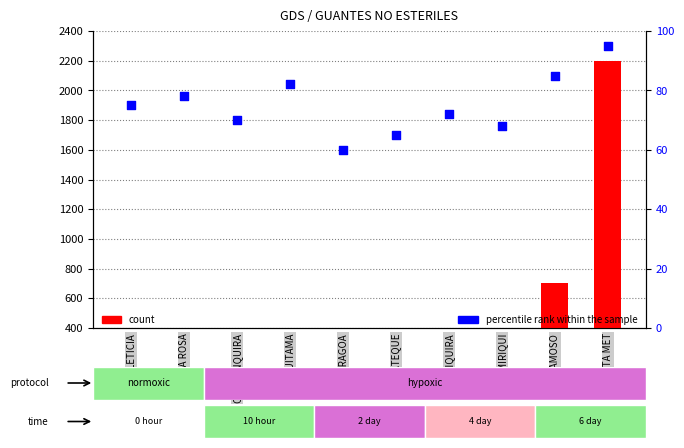

At how many categories does at least one series exceed 255?

8